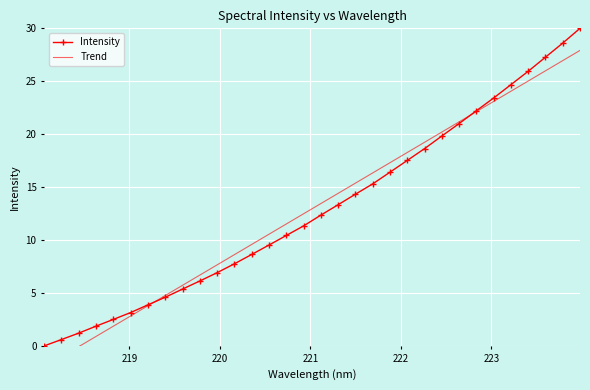

True or false: Intensity has more than 0 points higher than both neighbors.

False